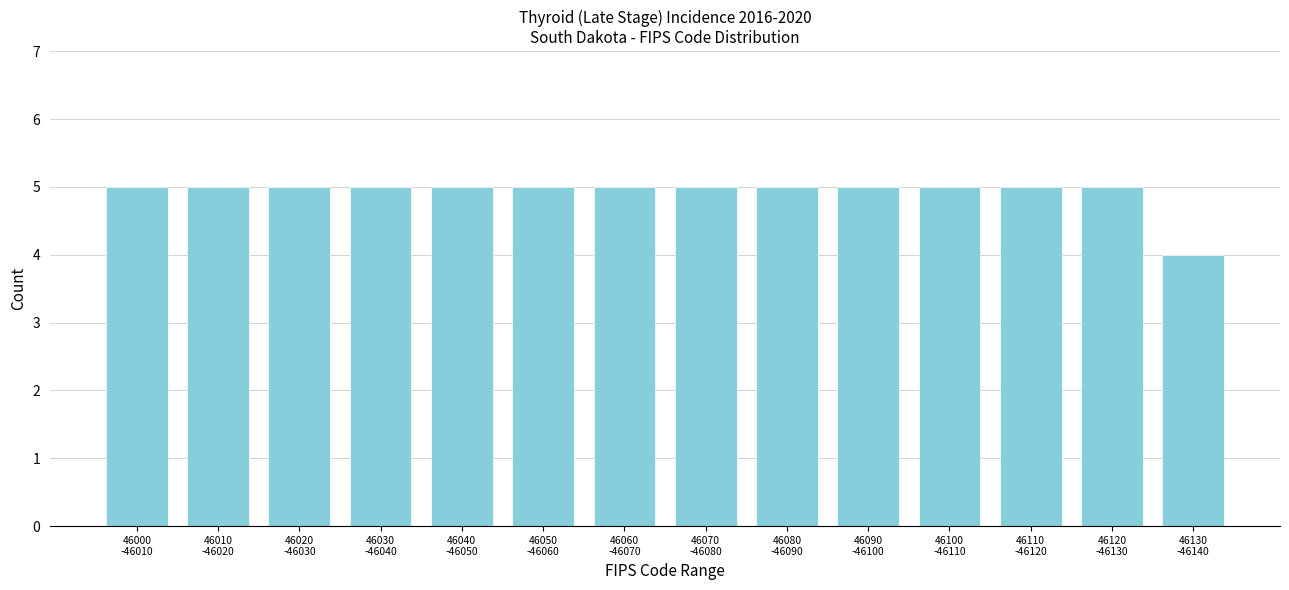

Reading left to right, list all the values displayed in this chart.

5	5	5	5	5	5	5	5	5	5	5	5	5	4